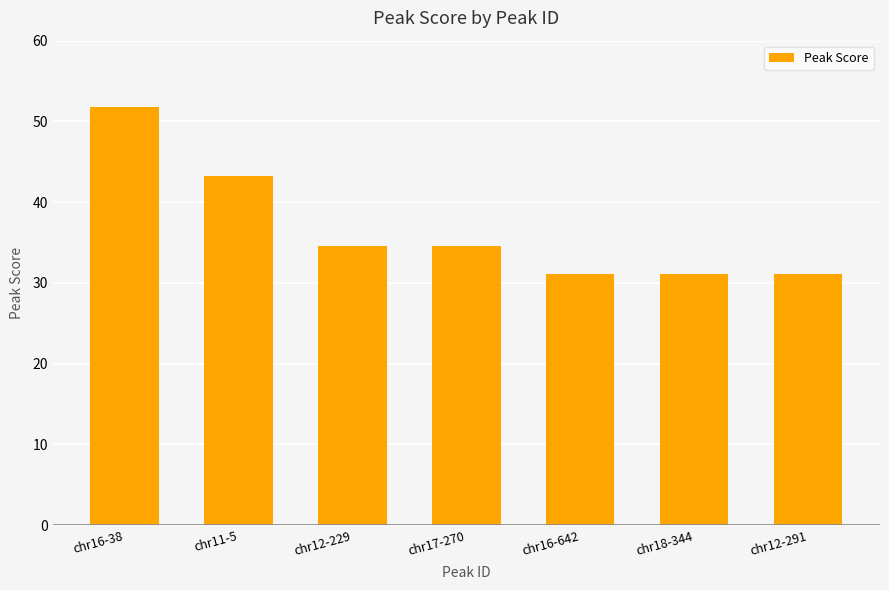

What is the greatest value displayed?

51.8